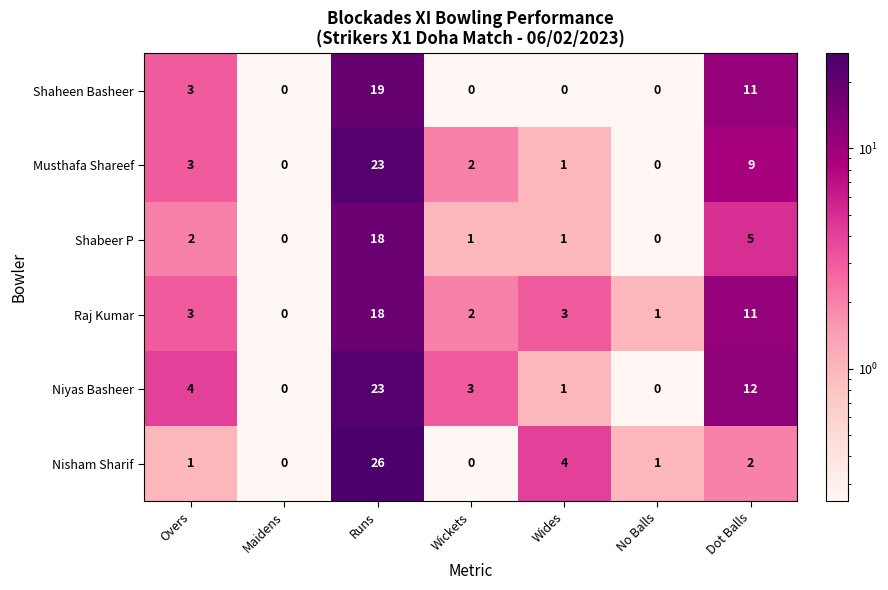

Where does the Niyas Basheer series first go above 3?

Overs